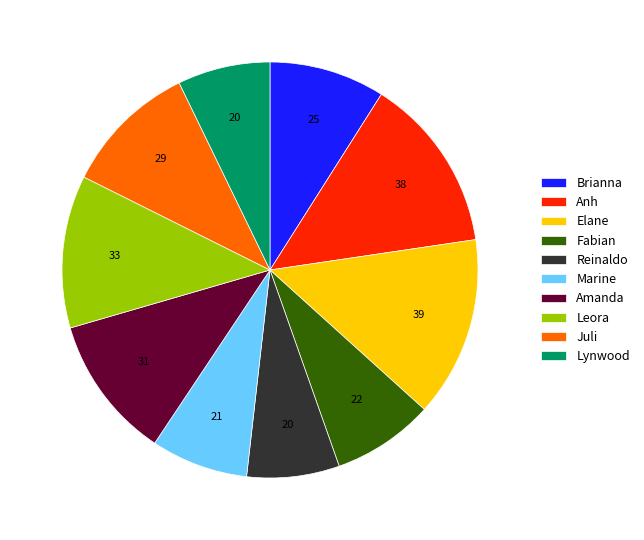

Is there a majority slice in this chart?

No